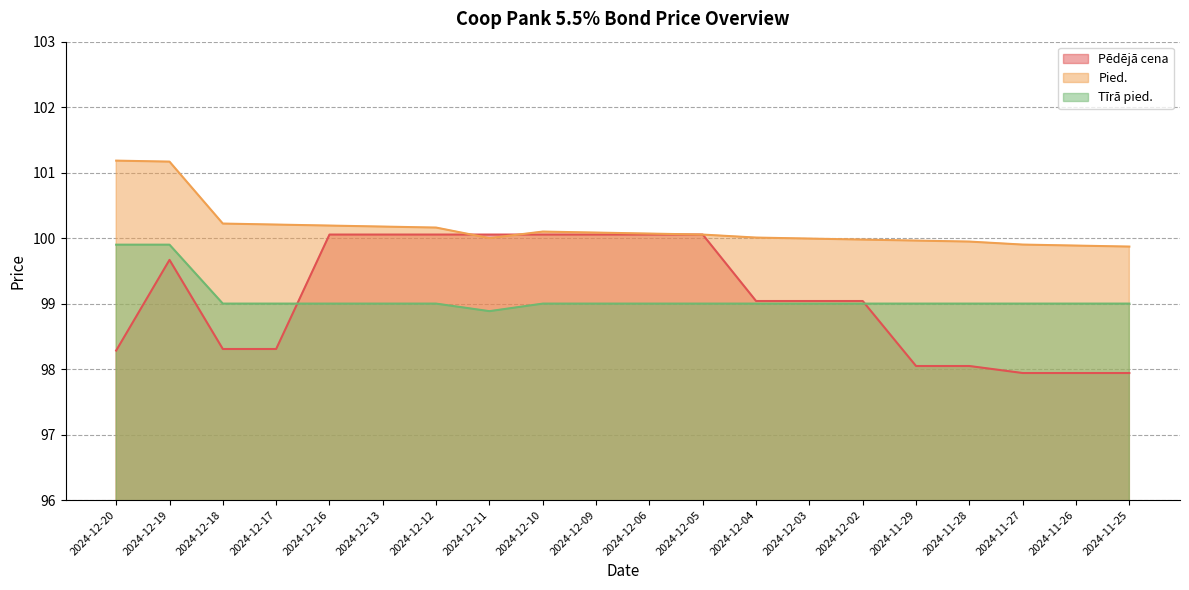

Is it true that Tīrā pied. equals 31.5 at 2024-12-05?

False